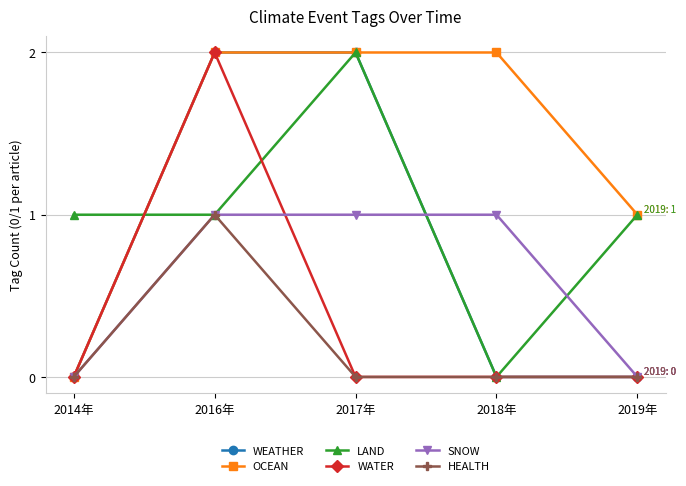

Rank the series by their average value, from highest to lowest.

OCEAN, LAND, WEATHER, SNOW, WATER, HEALTH